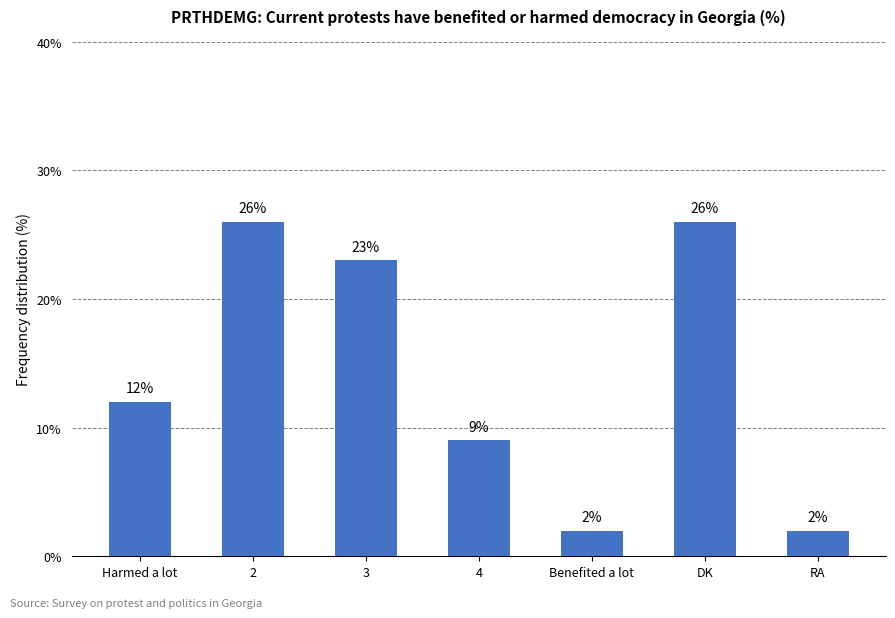

What is the sum of the values at DK and Harmed a lot?

38